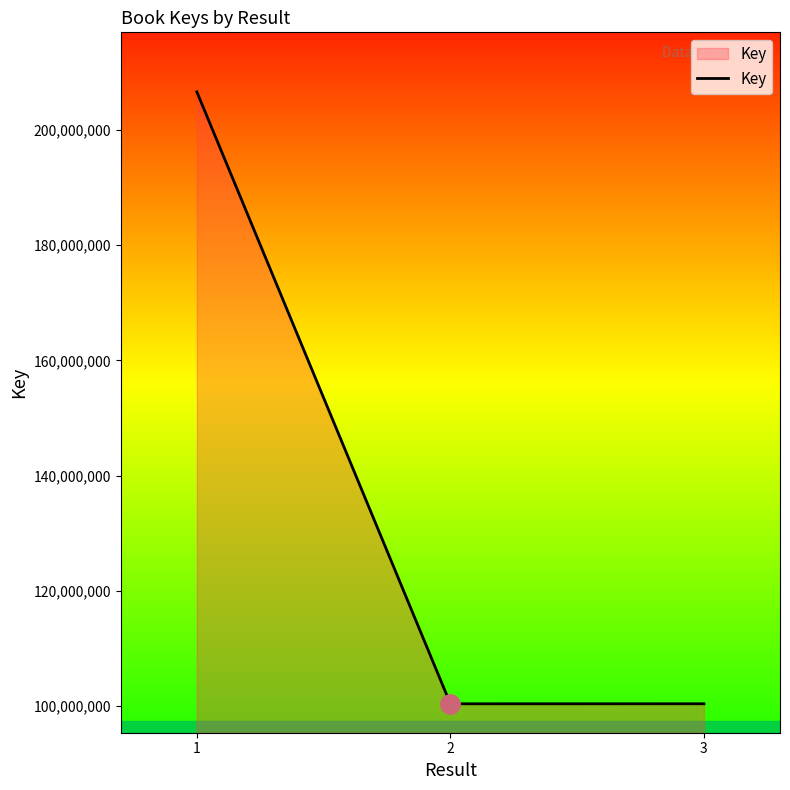

Where is the data nearest to the value 153510473?

3